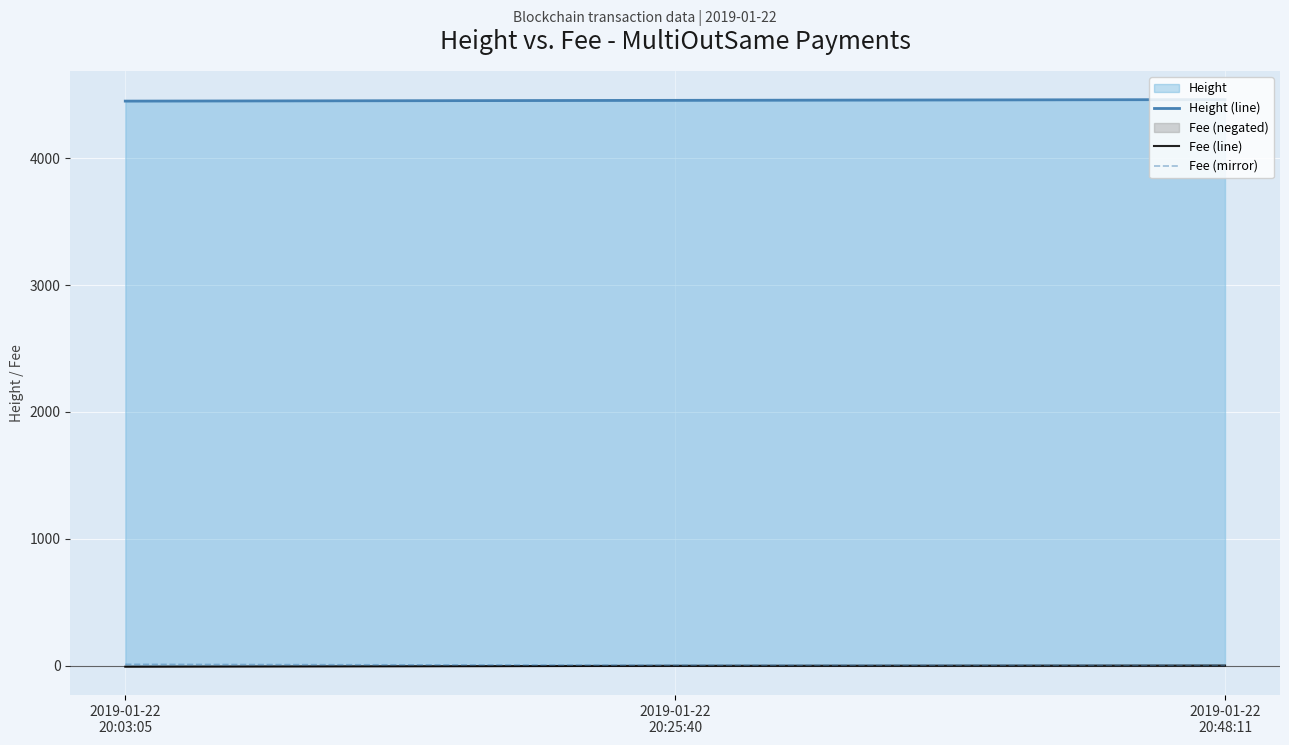

At which label is Fee (line) closest to -4?

2019-01-22
20:25:40